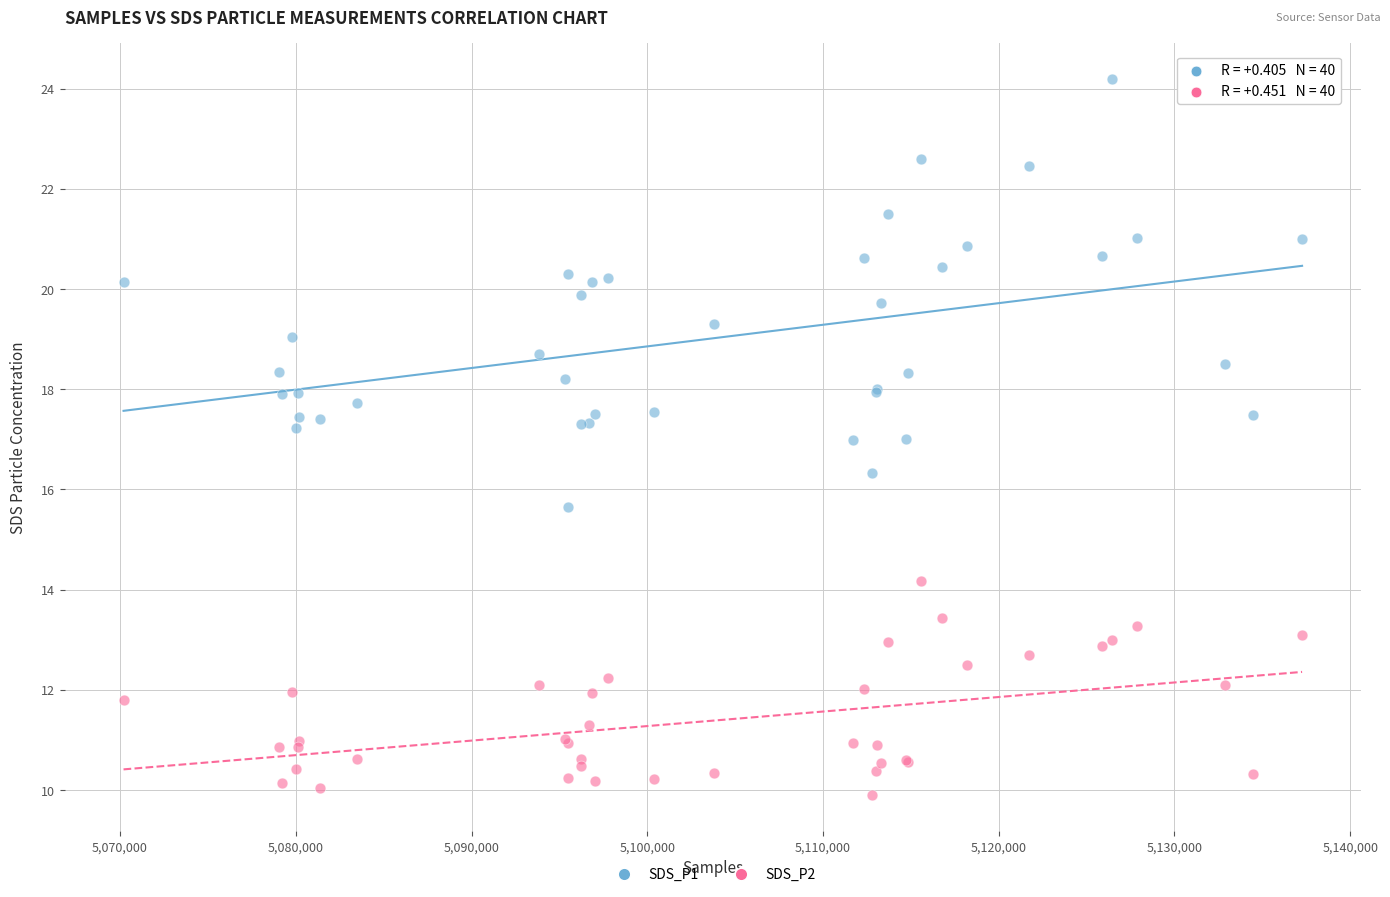

Which series contains the highest Y value?

SDS_P1